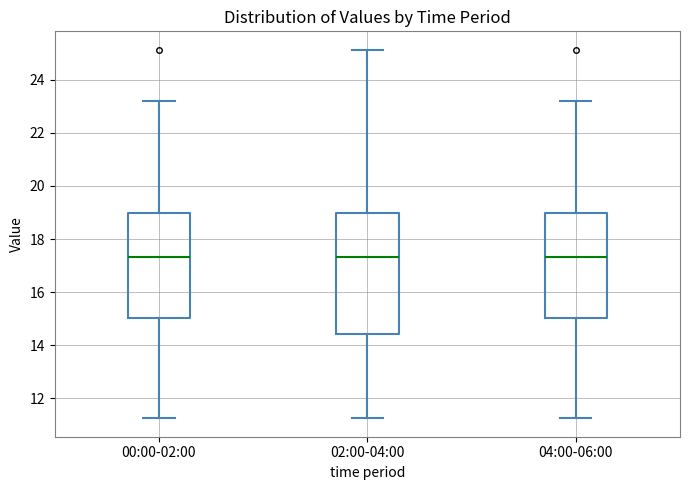

Reading left to right, read every box against the y-axis: the position of its median line, the range the box covers, and the ends of its whiskers. The values are not printed on the chart, so give them approximately, as read against the axis.

00:00-02:00: median 17.4, box 15.0 to 19.0, whiskers 11.2 to 23.2
02:00-04:00: median 17.4, box 14.4 to 19.0, whiskers 11.2 to 25.2
04:00-06:00: median 17.4, box 15.0 to 19.0, whiskers 11.2 to 23.2